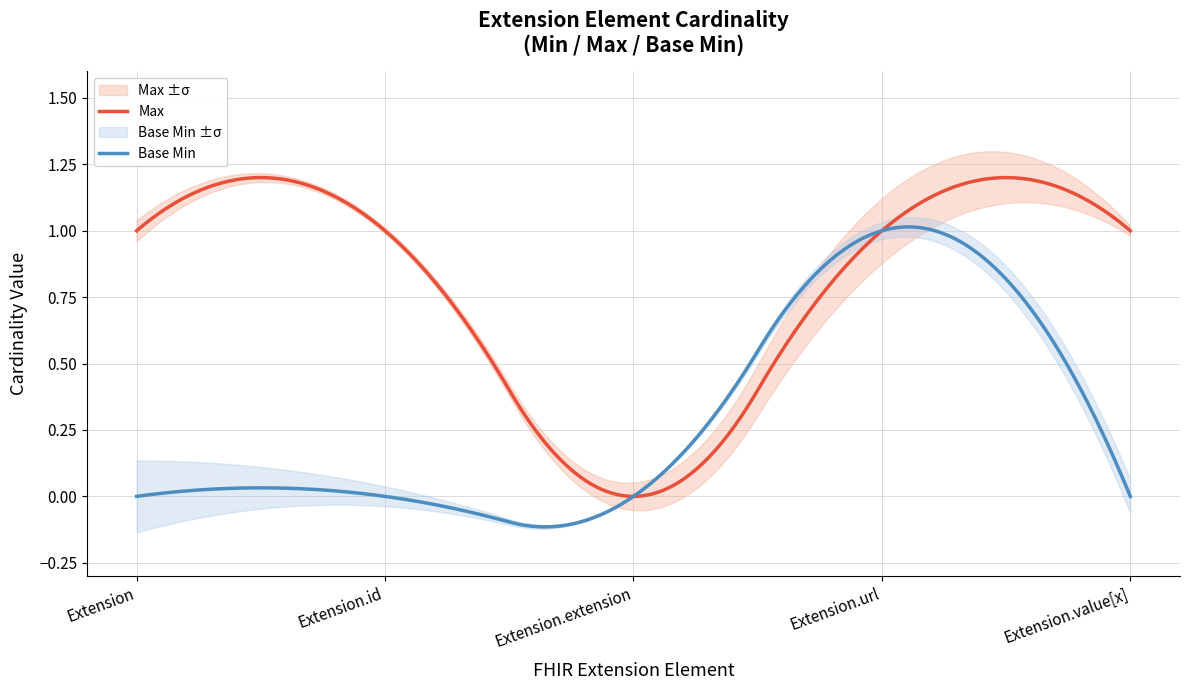

How many categories are shown in the chart?

5